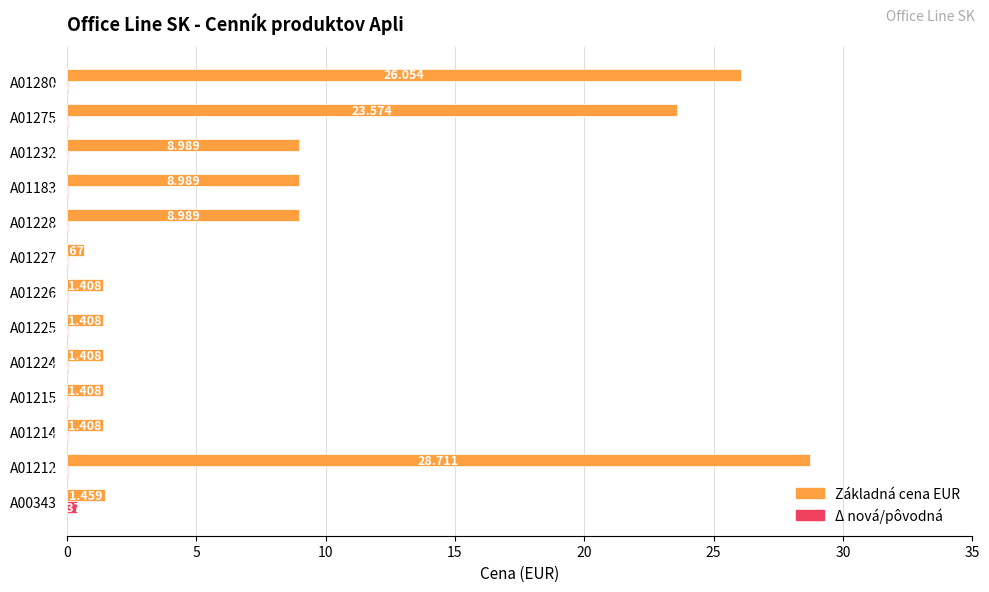

Is the value of Δ nová/pôvodná at A01183 greater than the value of Základná cena EUR at A01232?

No